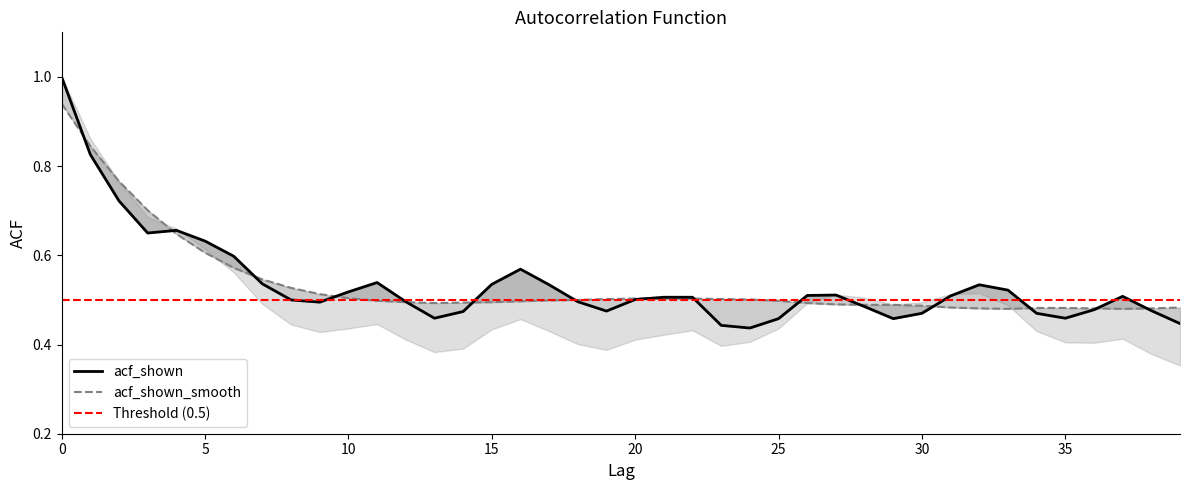

Which has a higher value, 8 or 34?

8